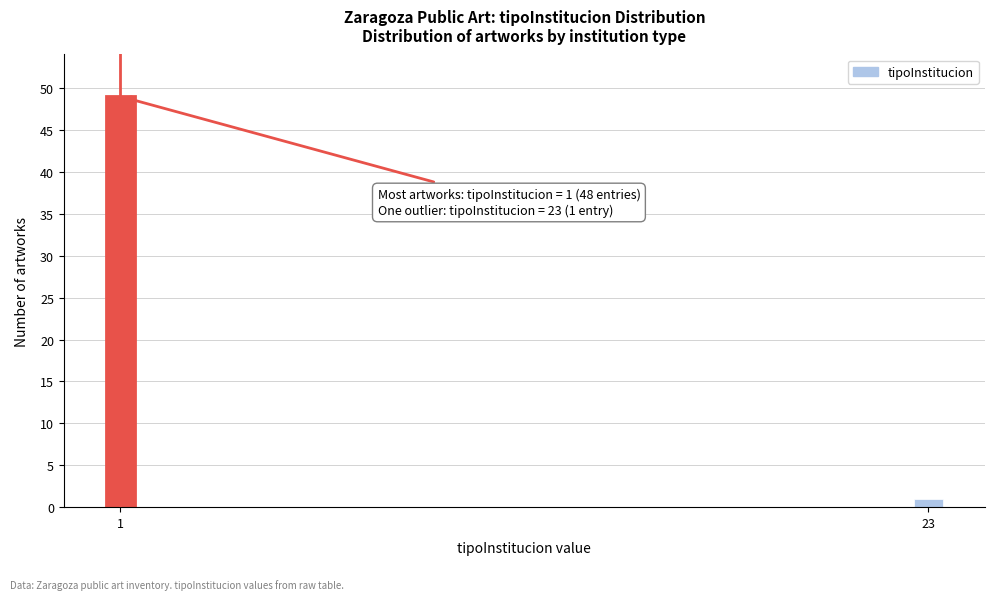

Reading right to left, list all the values displayed in this chart.

23=1	1=49